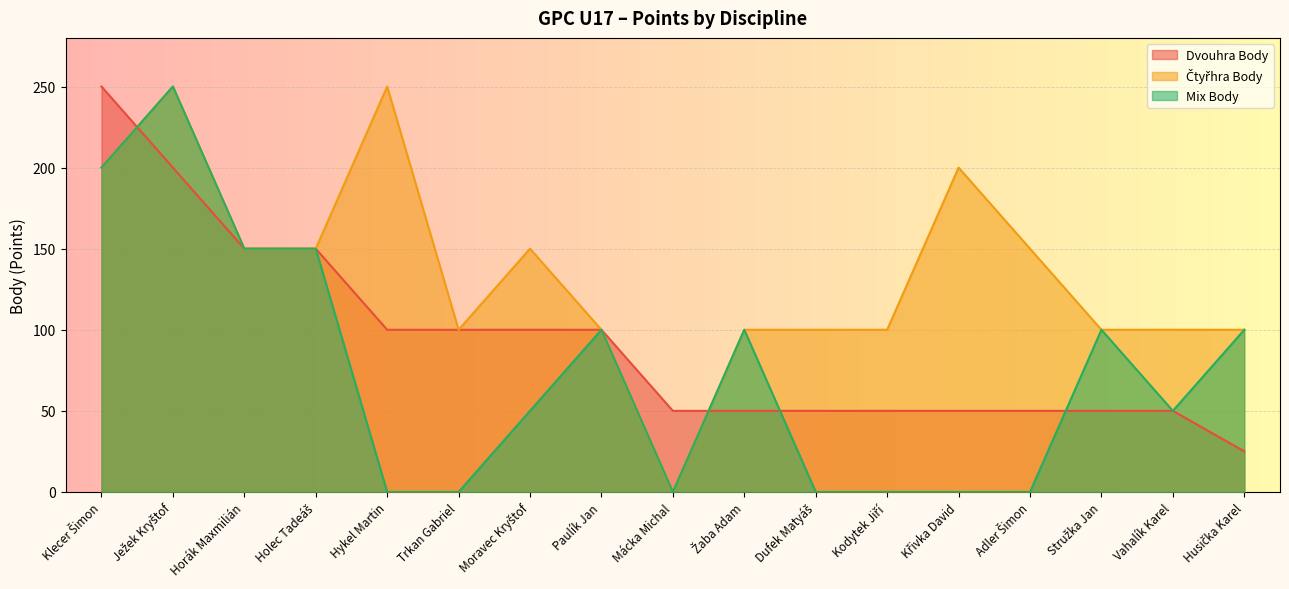

How many lines are shown in the chart?

3